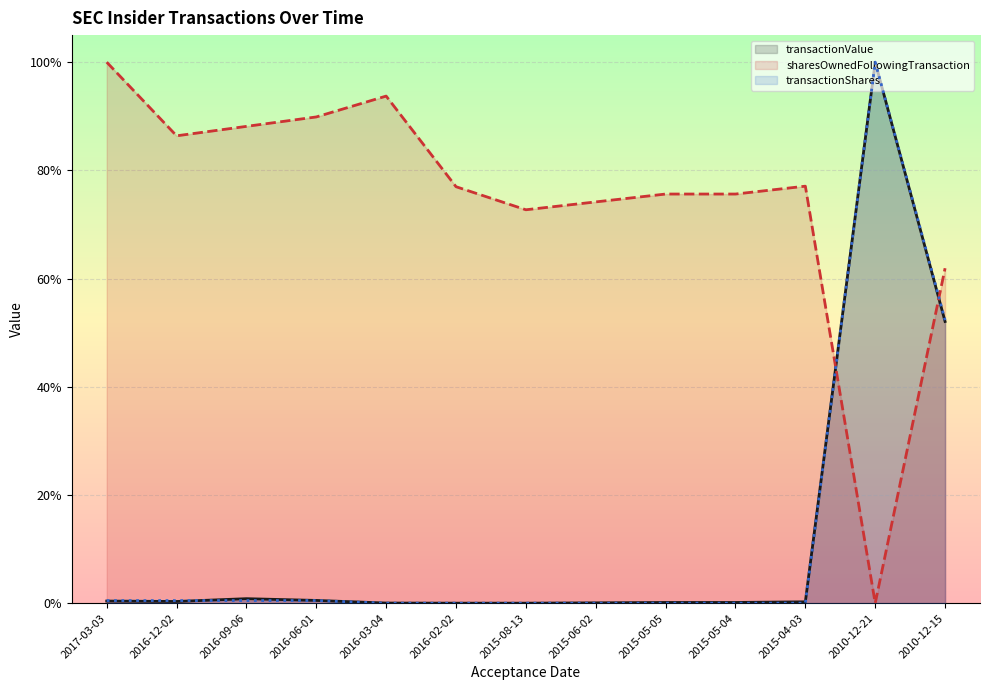

What is the average value of the transactionShares (line) series?

0.1